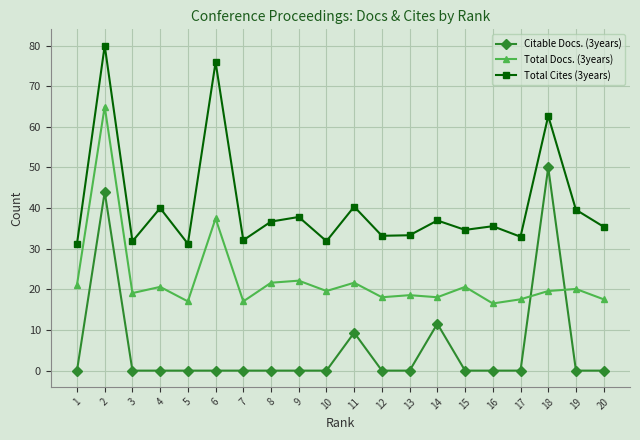

What is the difference between the second highest and second lowest values in the Total Cites (3years) series?

44.7